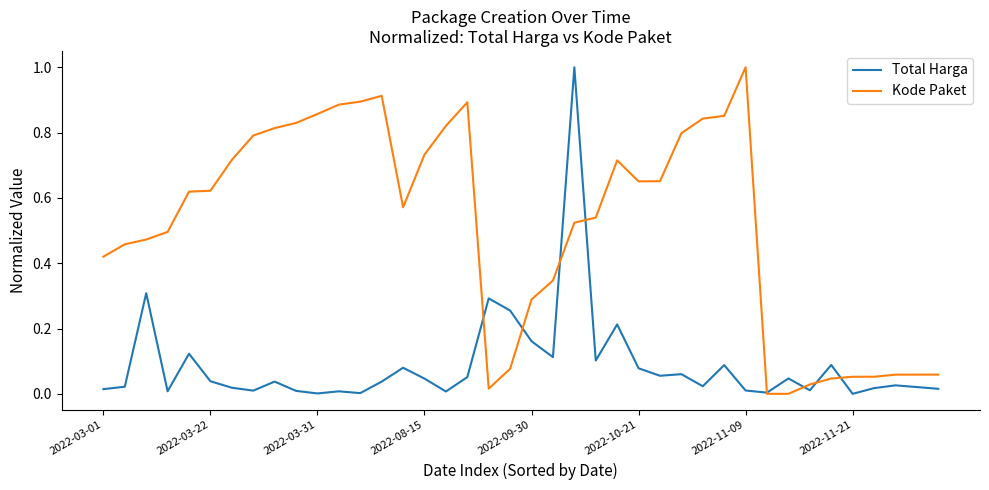

What is the difference between the maximum and minimum values in the Kode Paket series?

1.0